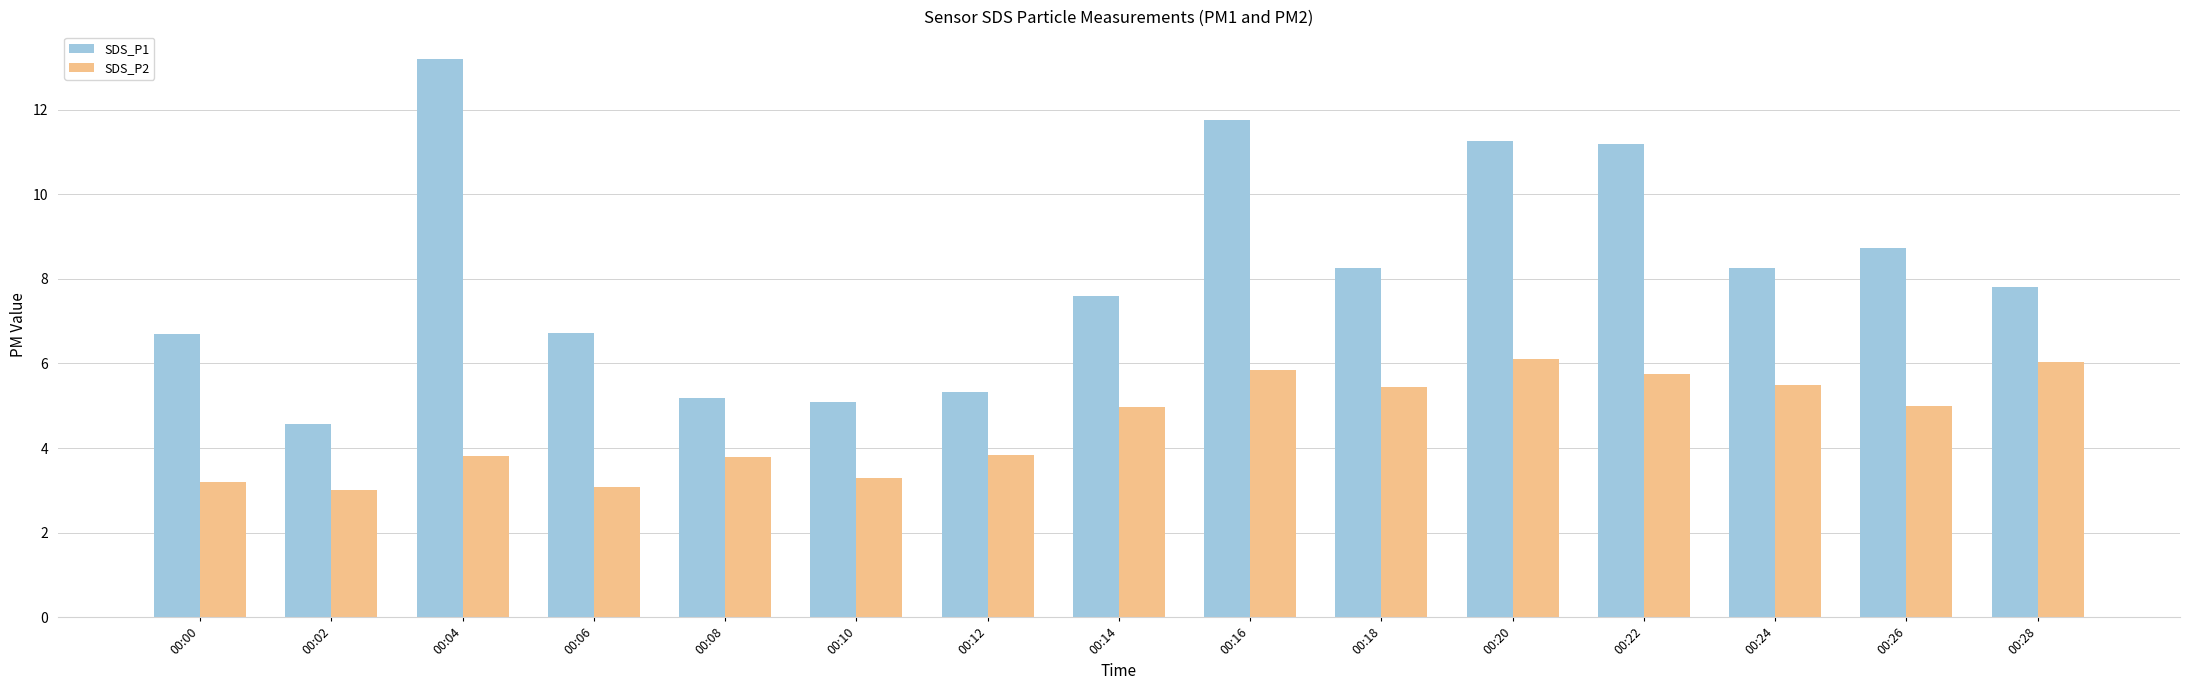

At 00:12, list the series in order from largest to smallest.

SDS_P1, SDS_P2